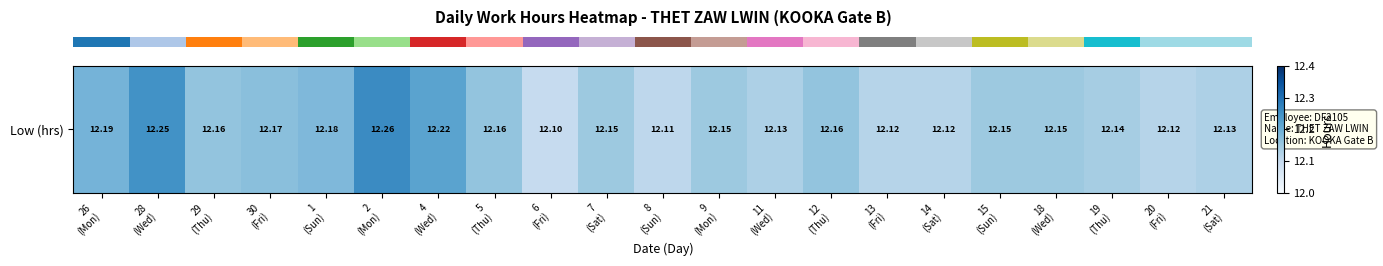

How many categories are shown in the chart?

21